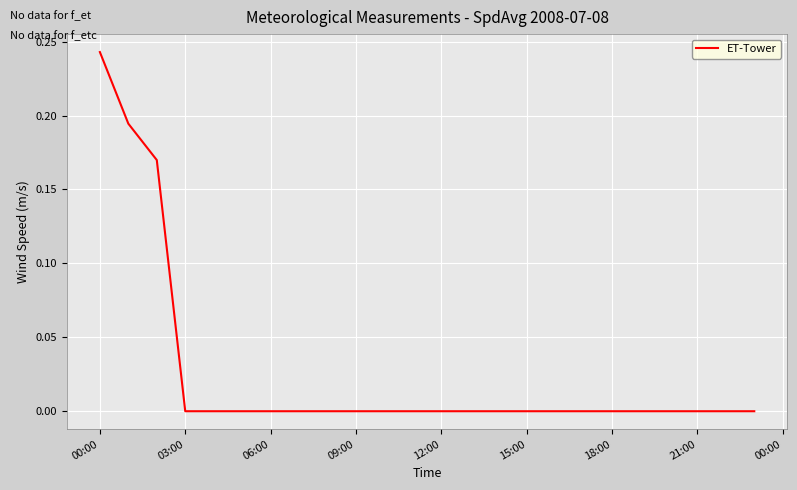

How many lines are shown in the chart?

1